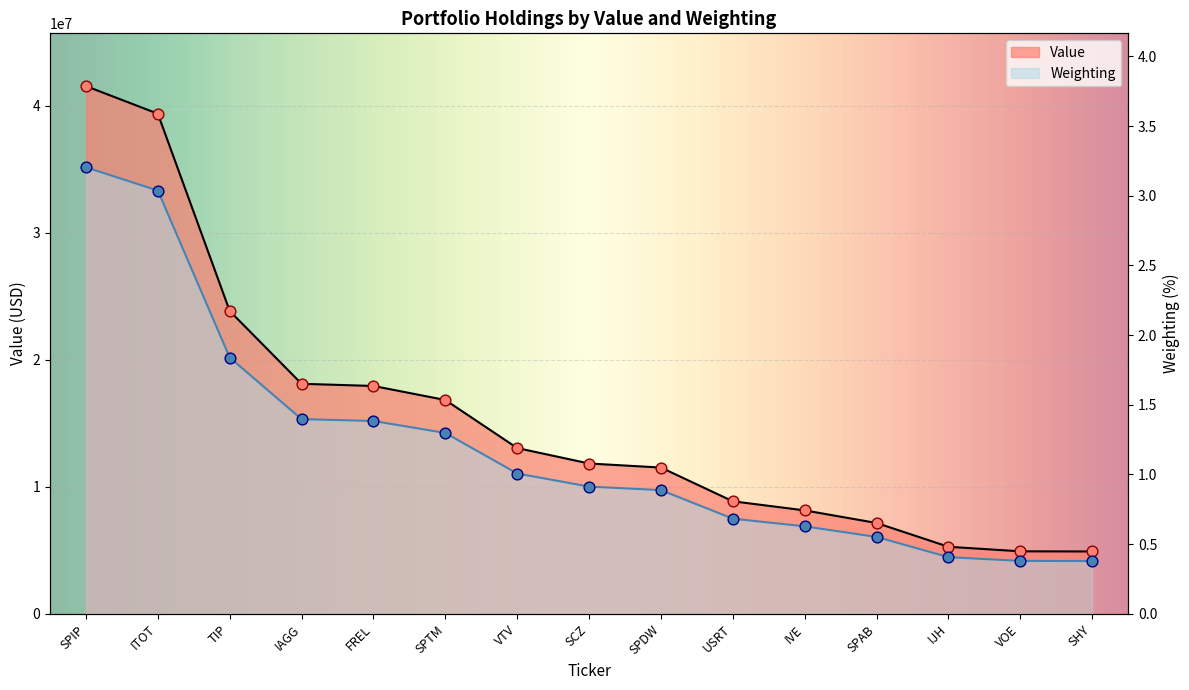

What are all the series names shown in the legend?

Value, Weighting